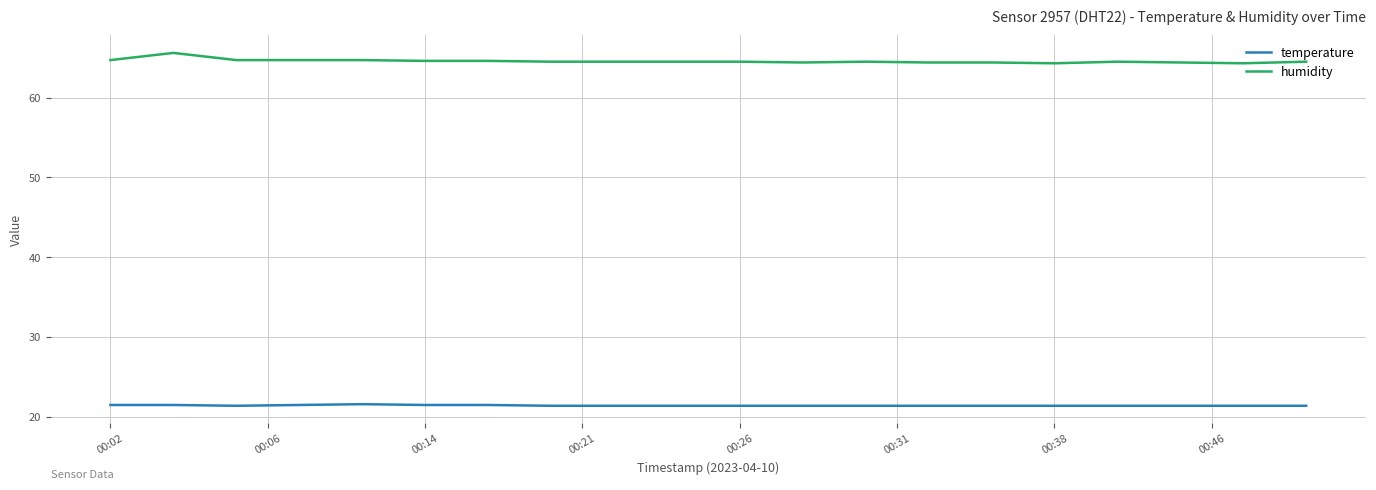

Is this an area chart (filled region under the line)?

No